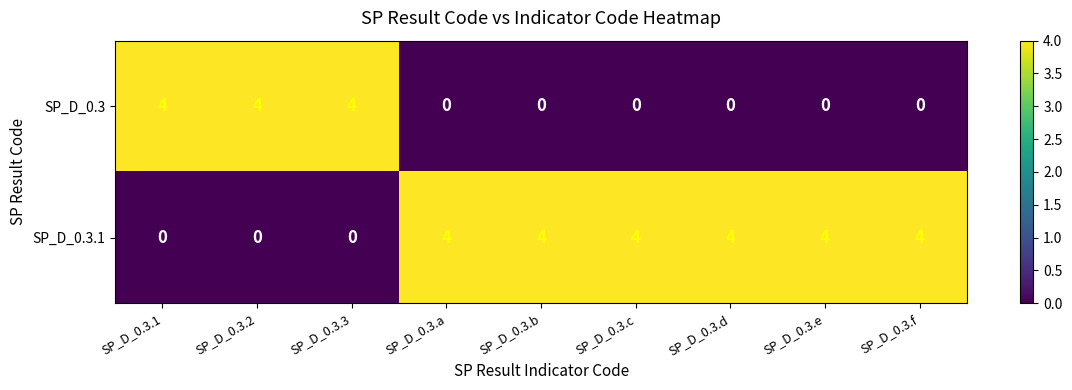

What is the difference between the maximum and minimum values in the SP_D_0.3 series?

4